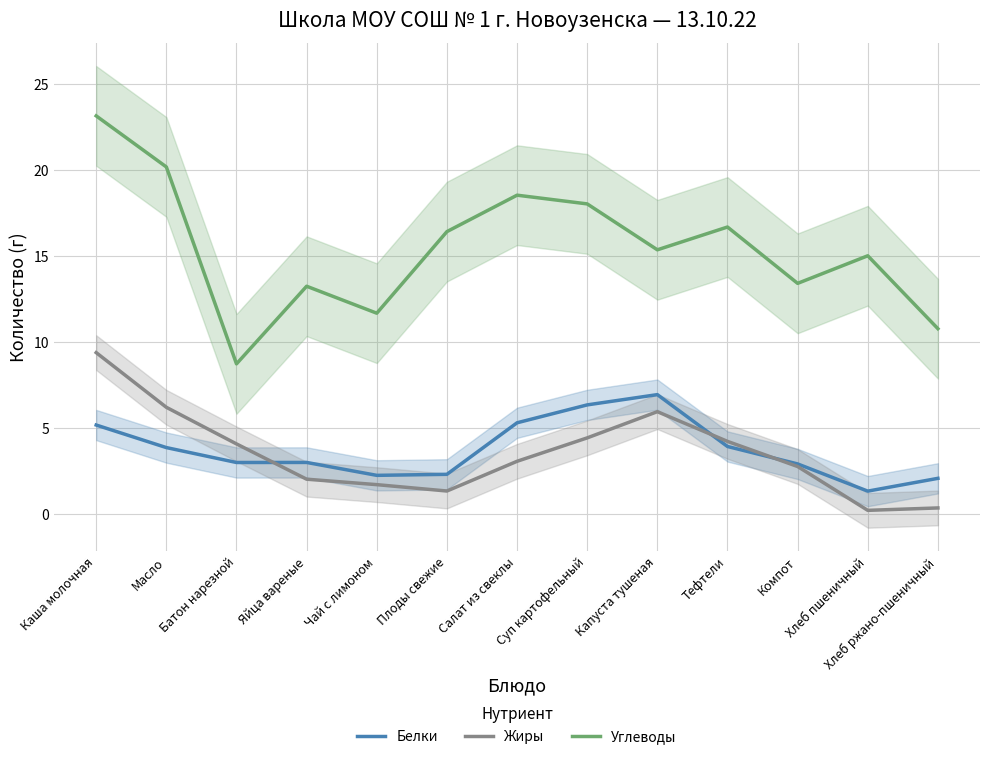

How many lines are shown in the chart?

3